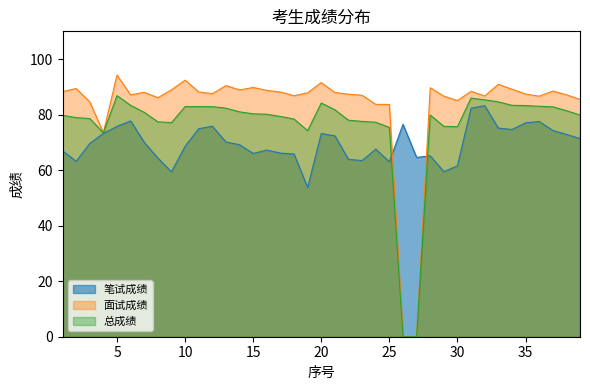

Which series has the widest spread of values?

面试成绩